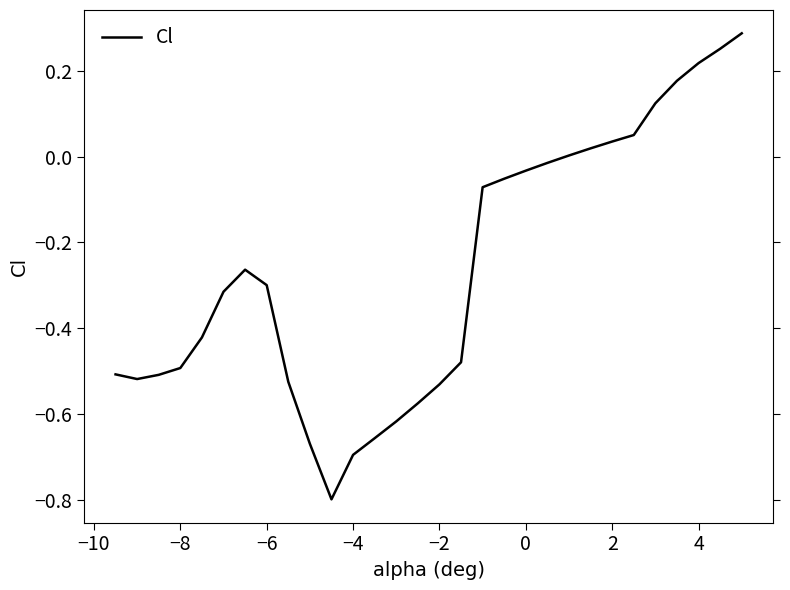

Is this an area chart (filled region under the line)?

No